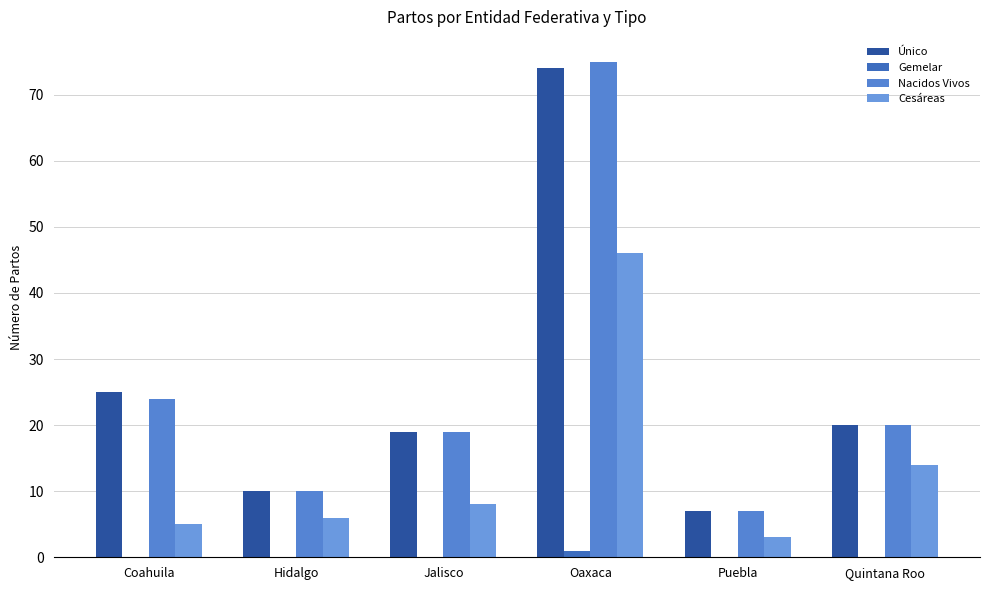

Which series has the largest total across all categories?

Único